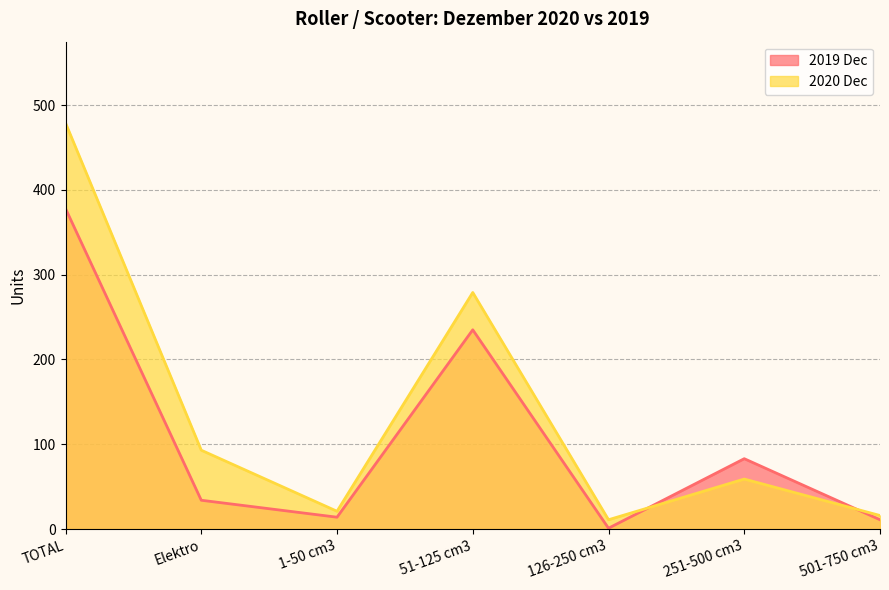

Reading left to right, extract all data points from this chart.

2019 Dec: TOTAL=378	Elektro=34	1-50 cm3=14	51-125 cm3=235	126-250 cm3=1	251-500 cm3=83	501-750 cm3=11
2020 Dec: TOTAL=479	Elektro=93	1-50 cm3=21	51-125 cm3=279	126-250 cm3=11	251-500 cm3=59	501-750 cm3=16